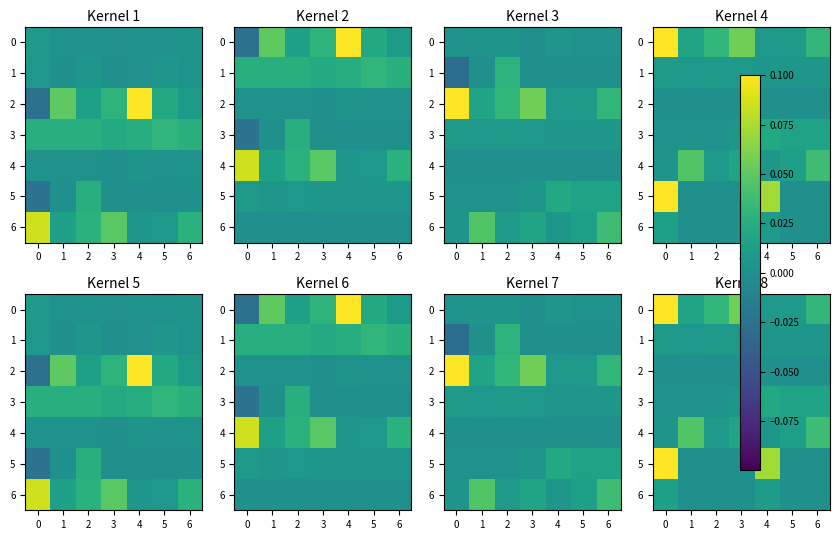

What is the greatest value displayed?

0.1